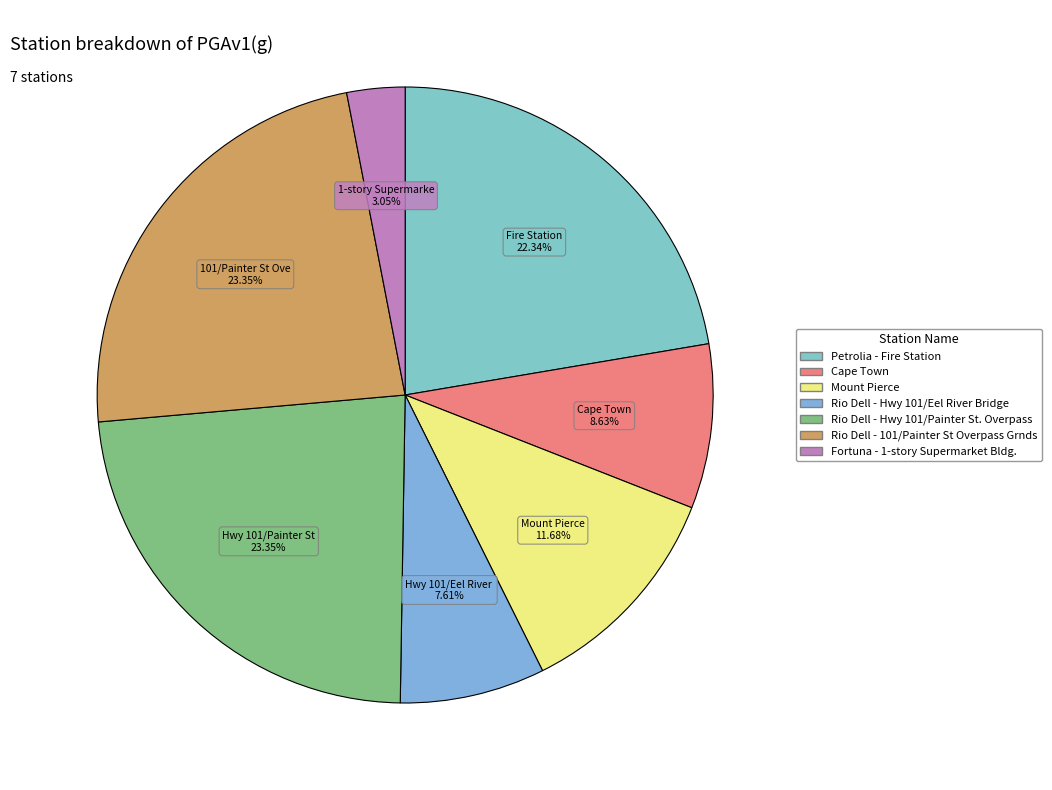

Which category has the biggest portion of the pie?

Rio Dell - Hwy 101/Painter St. Overpass